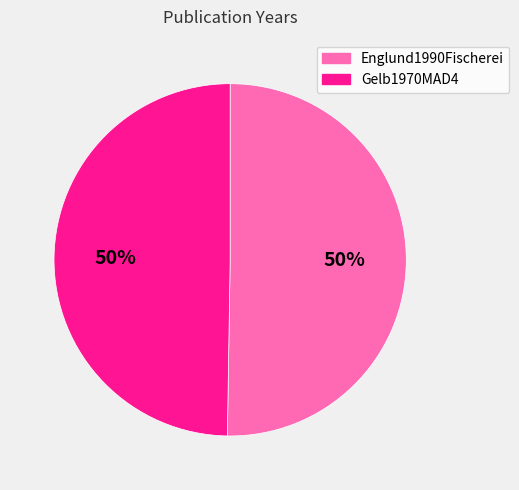

What is the ratio of the value at Englund1990Fischerei to the value at Gelb1970MAD4?

1.0